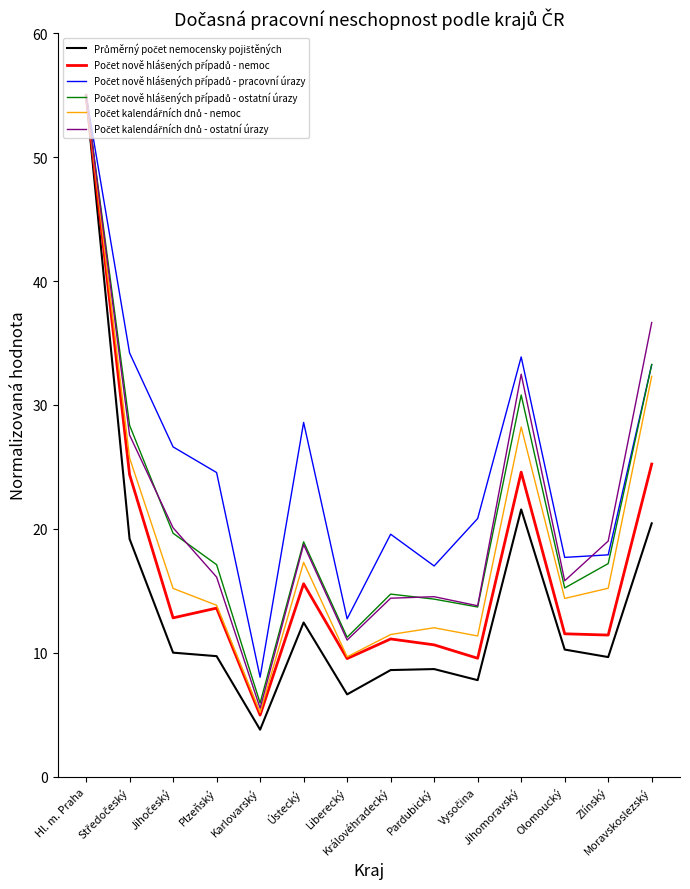

At which category is the sum across all series the highest?

Hl. m. Praha